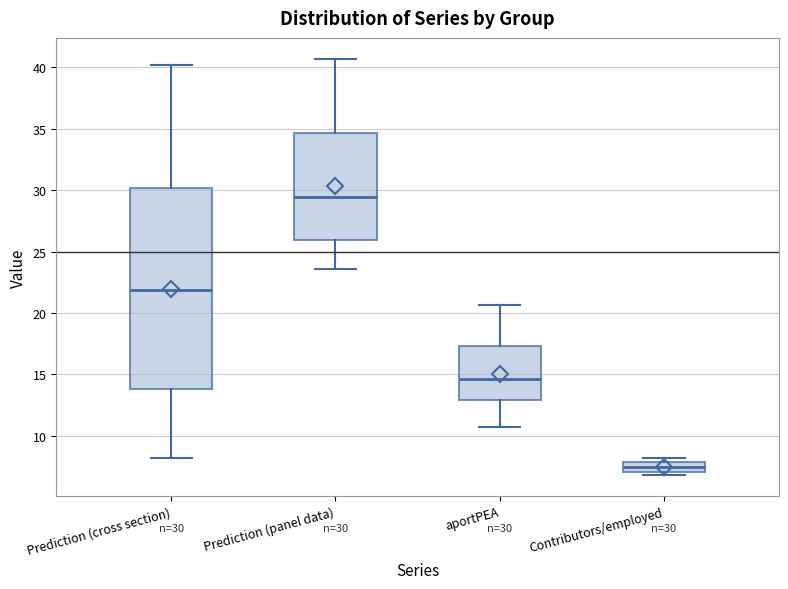

Which box has the lowest median line?

Contributors/employed